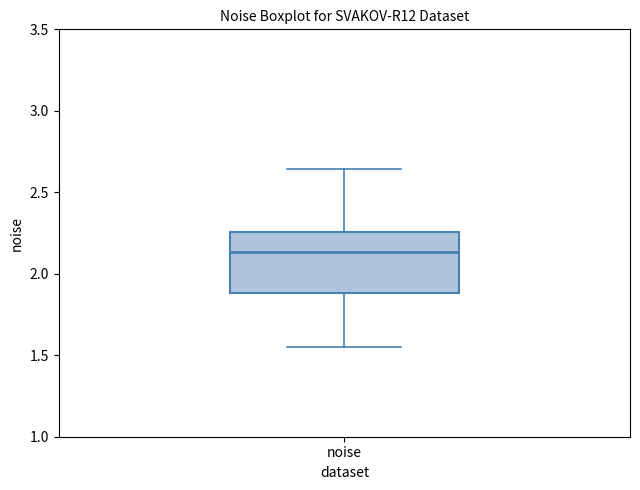

Read this box plot against the y-axis: the position of the median line, the range covered by the box, and the ends of both whiskers. The values are not printed on the chart, so give them approximately, as read against the axis.

median 2.15, box 1.90 to 2.25, whiskers 1.55 to 2.65